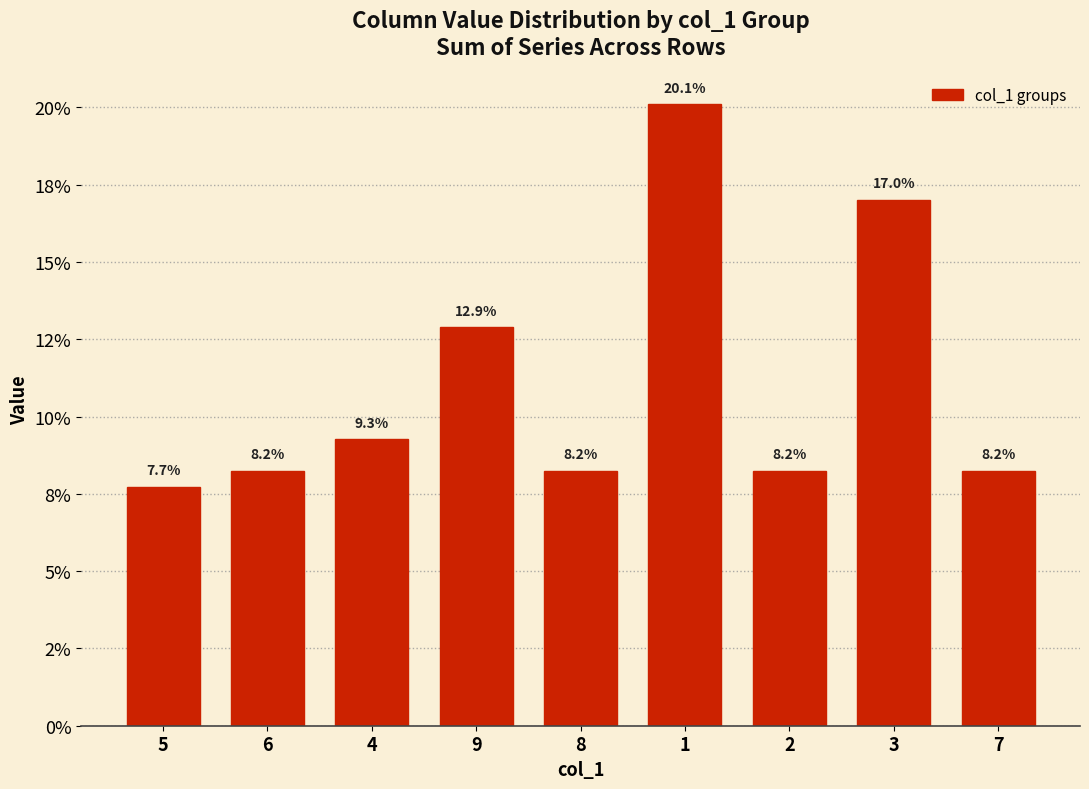

At which label does the data first exceed 8?

6